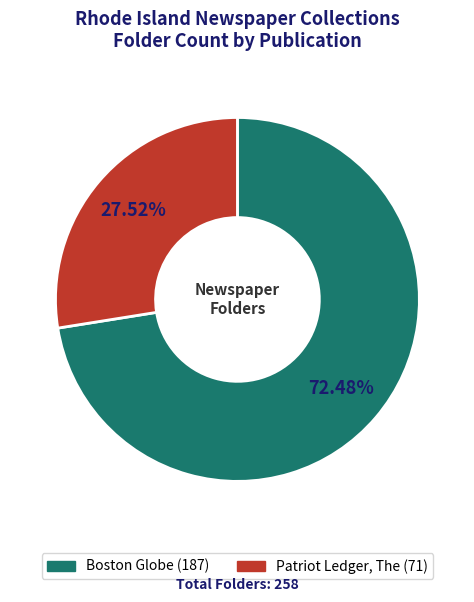

Which has a higher value, Boston Globe or Patriot Ledger, The?

Boston Globe